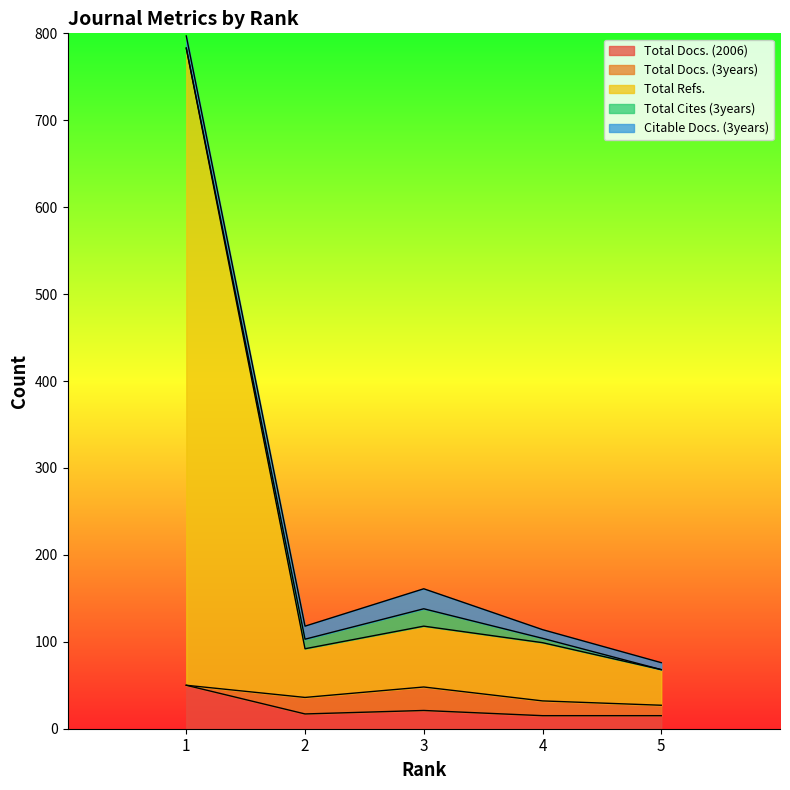

At which category does Total Refs. reach its first local valley?

2